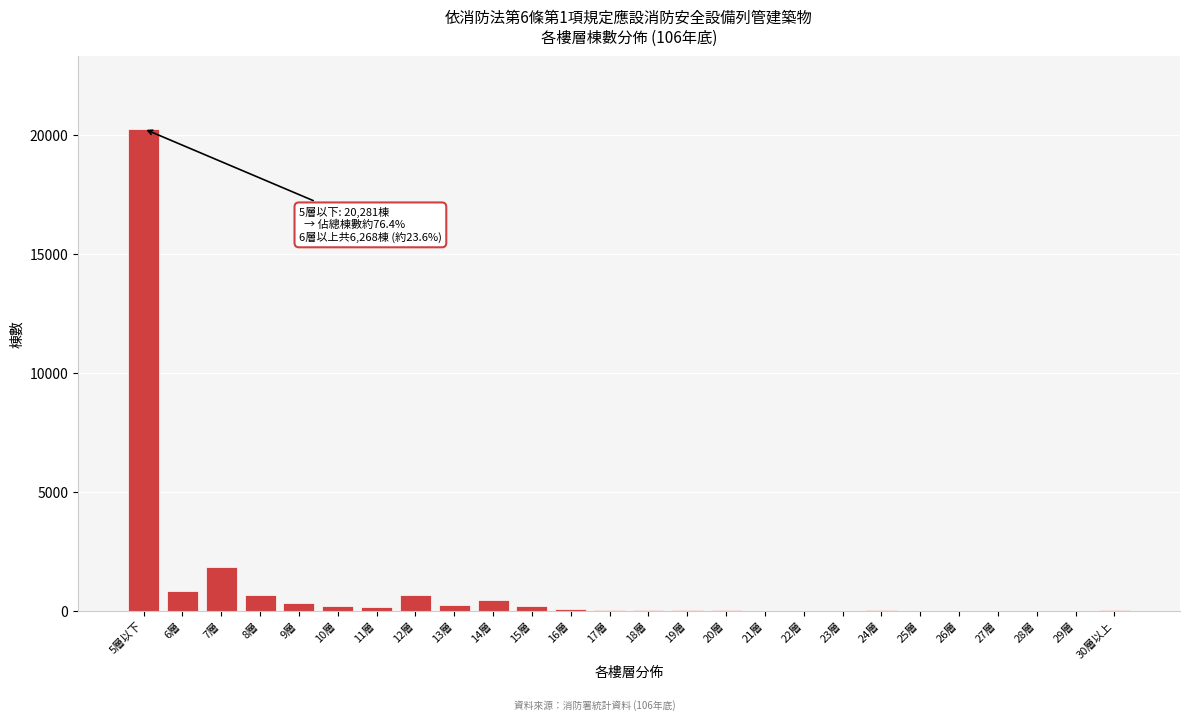

At which label is the value closest to 10146?

7層